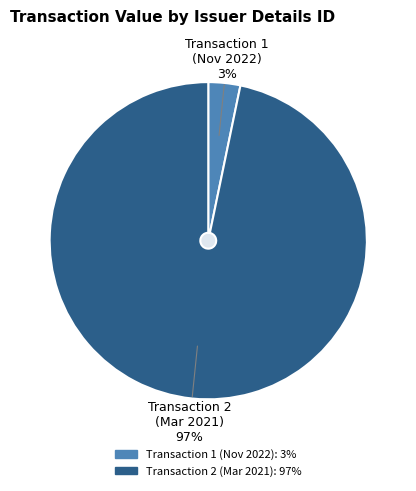

How many segments does this pie chart have?

2